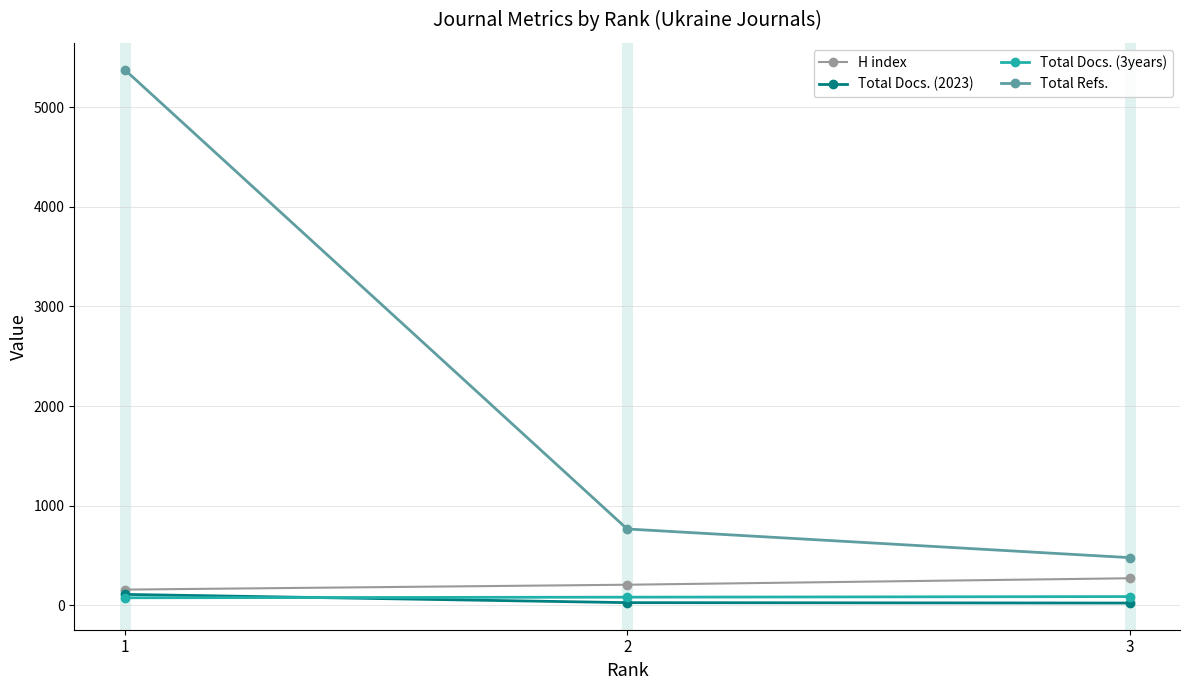

Rank the categories by Total Refs. value from lowest to highest.

3, 2, 1